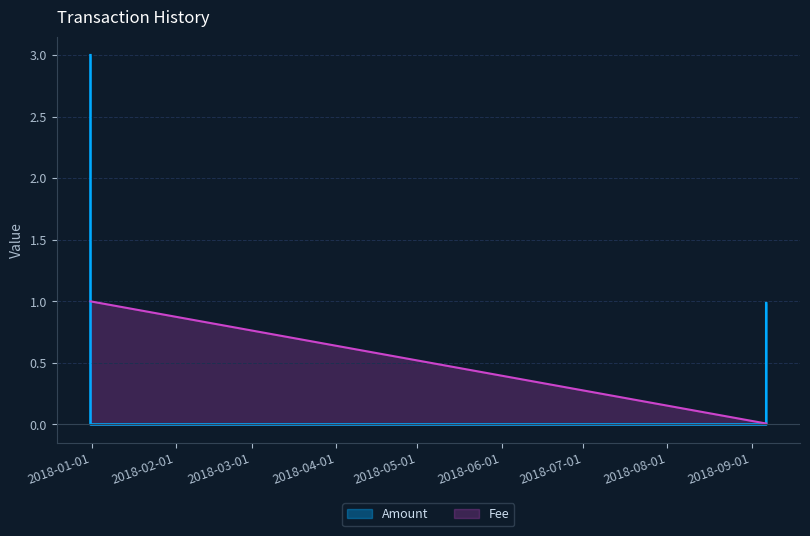

True or false: Amount has more than 2 interior local peaks.

False